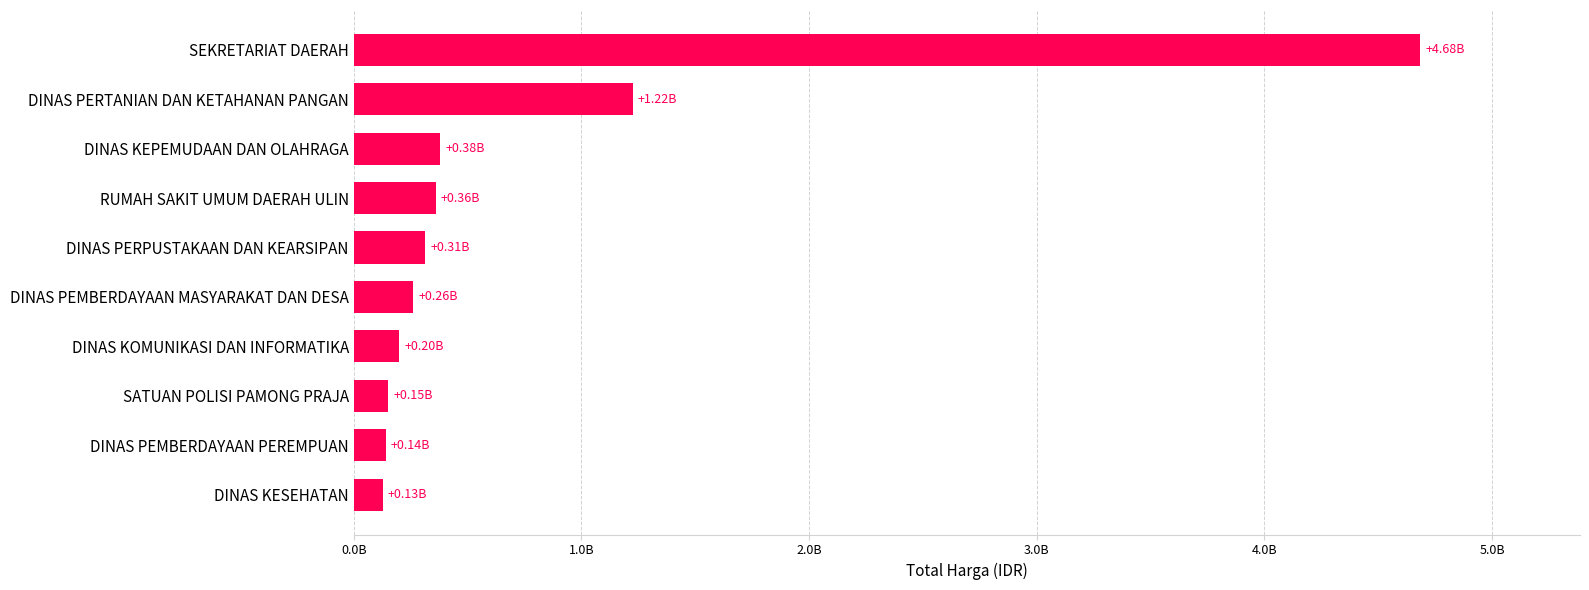

What is the sum of all values?

7841834860